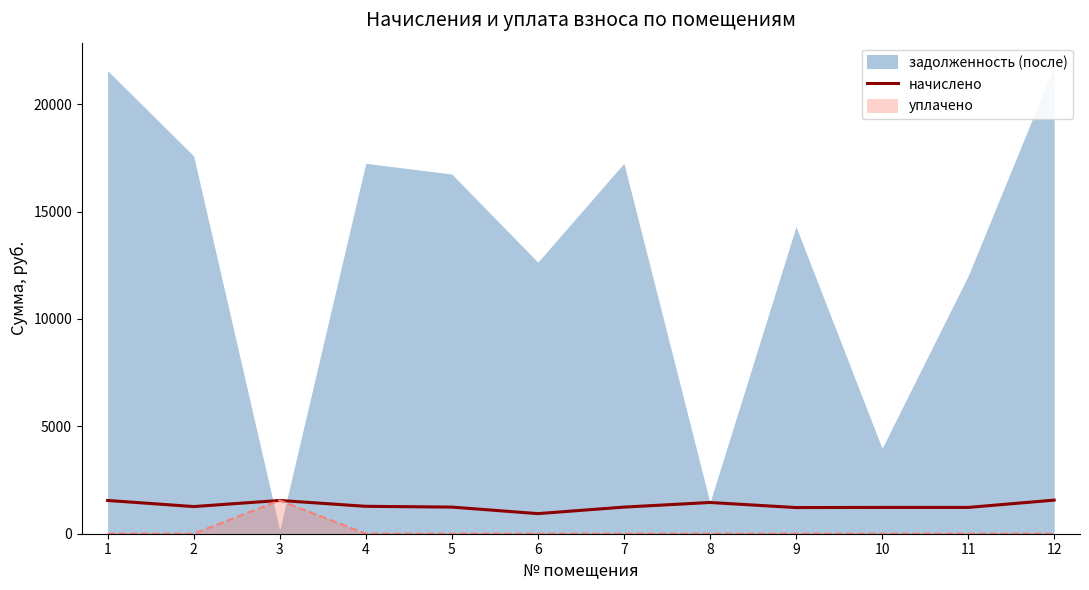

What is the sum of all values?

15744.1